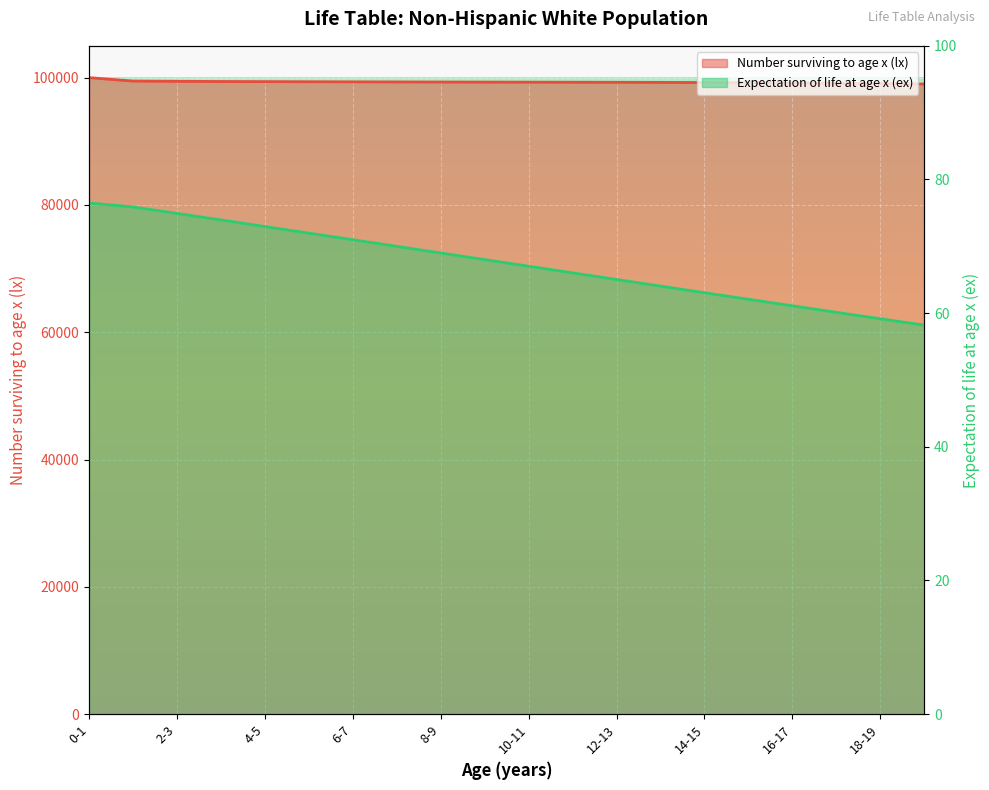

Which category has the highest value across all series?

0-1